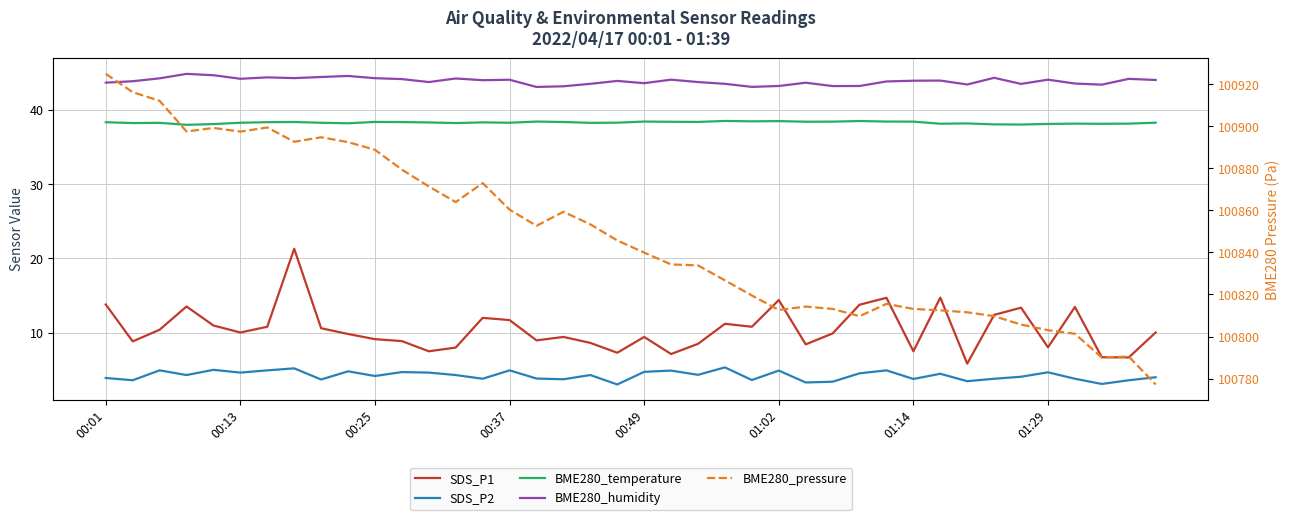

What is the sum of the SDS_P2 values at 12 and 24?

8.3